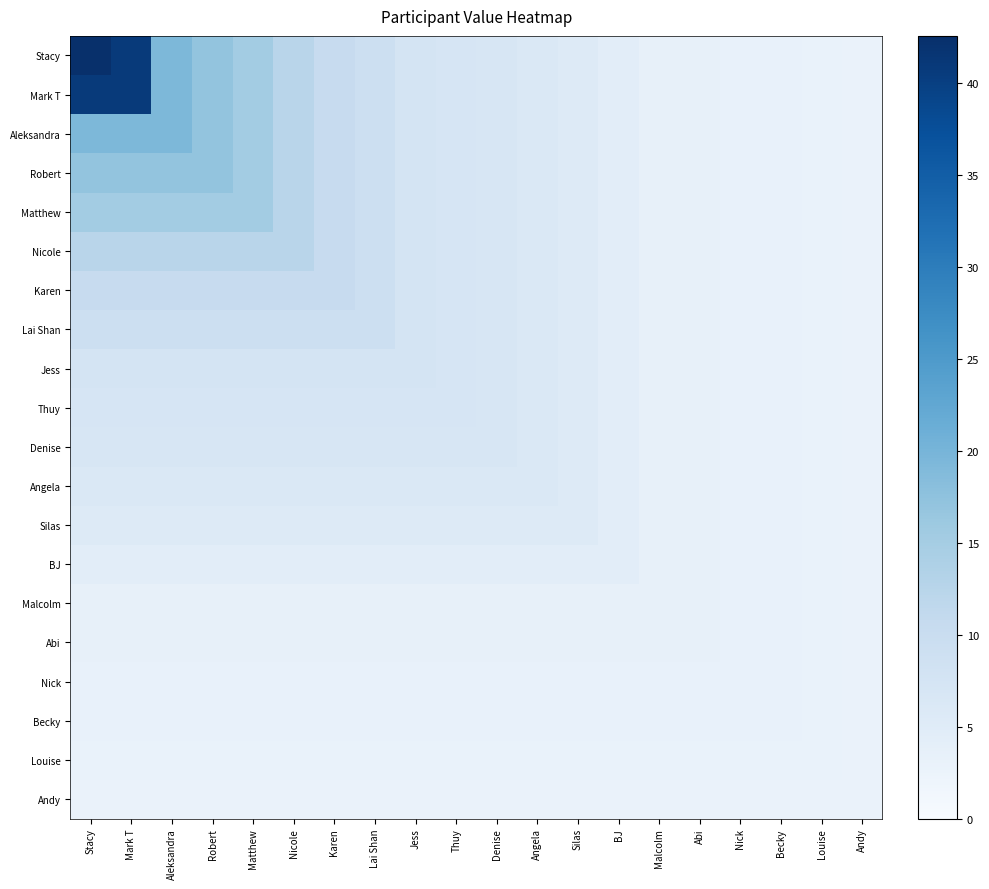

How many distinct data groups are displayed?

20